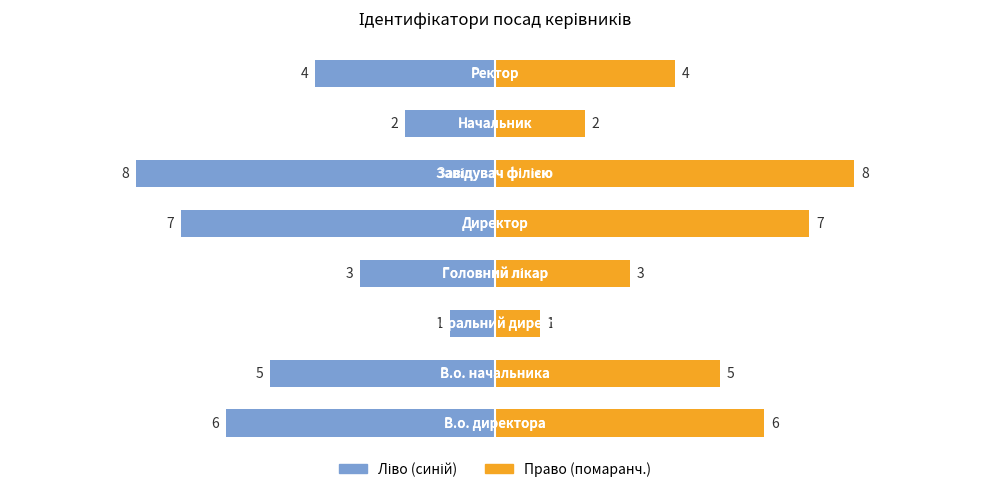

Reading left to right, extract all data points from this chart.

Ідентифікатор (ліво): 0=-6	1=-5	2=-1	3=-3	4=-7	5=-8	6=-2	7=-4
Ідентифікатор (право): 0=6	1=5	2=1	3=3	4=7	5=8	6=2	7=4